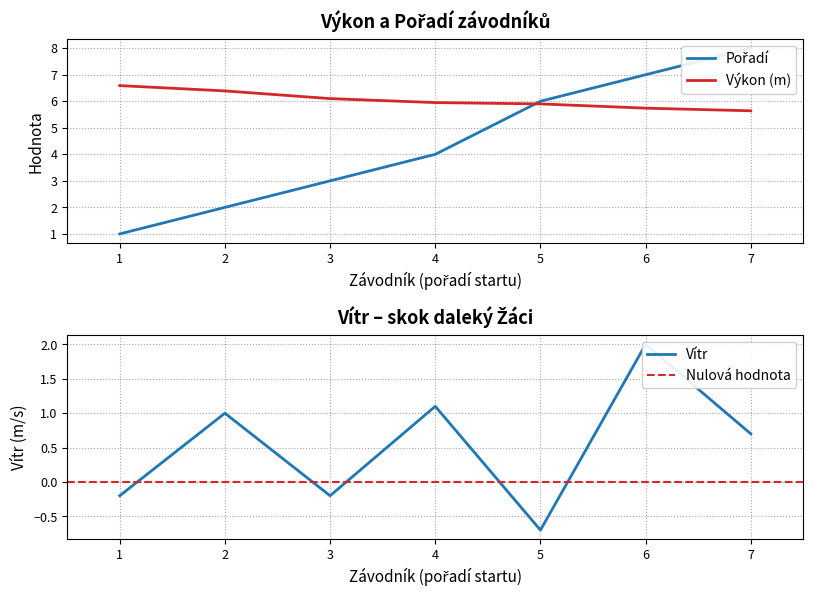

Is it true that Výkon (m) equals 9.6 at 1?

False